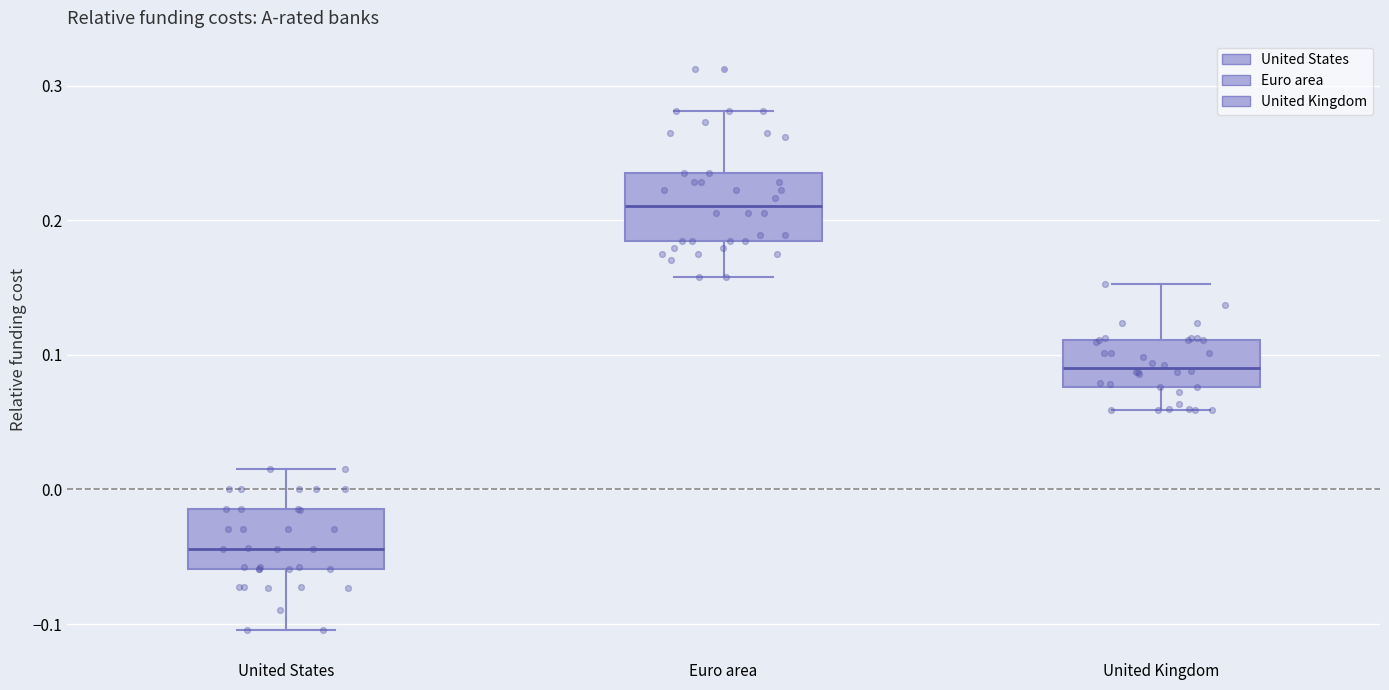

Where does the lower whisker of the box for Euro area end on the y-axis? The values are not printed on the chart, so give them approximately, as read against the axis.

0.16